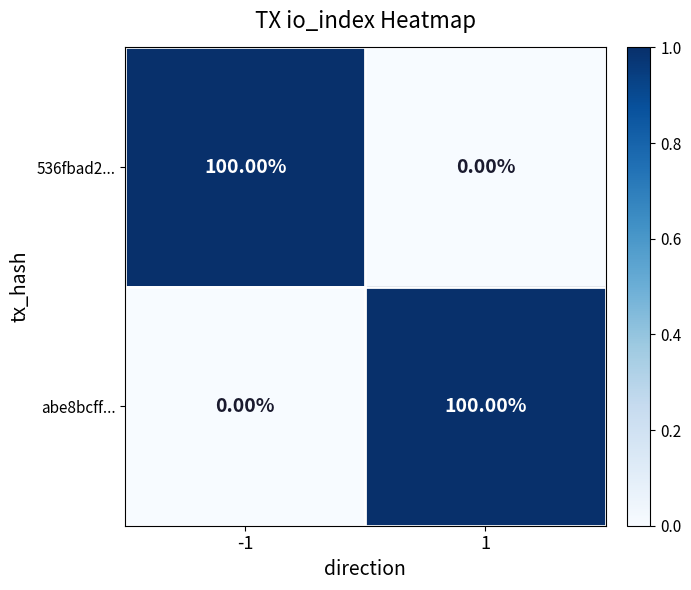

What is the difference between the abe8bcff... values at -1 and 1?

100